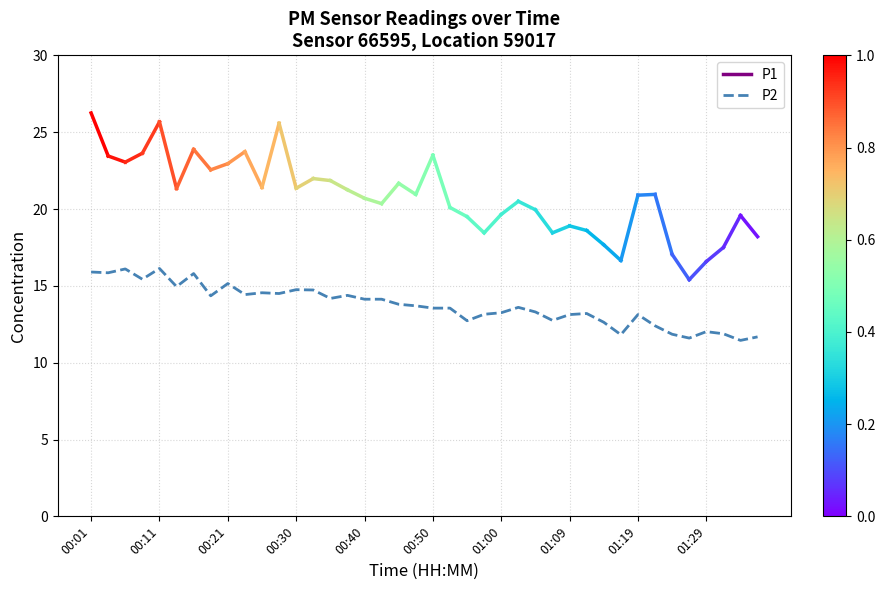

What is the greatest value displayed?

16.1